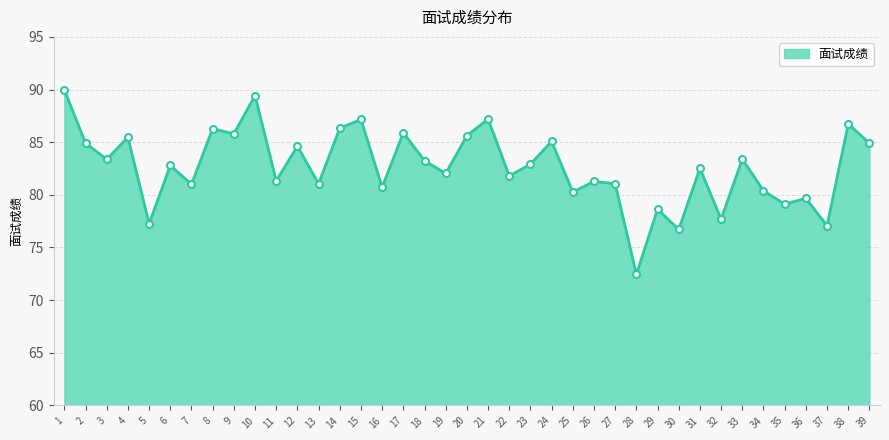

What value does the data have at 17?

85.9